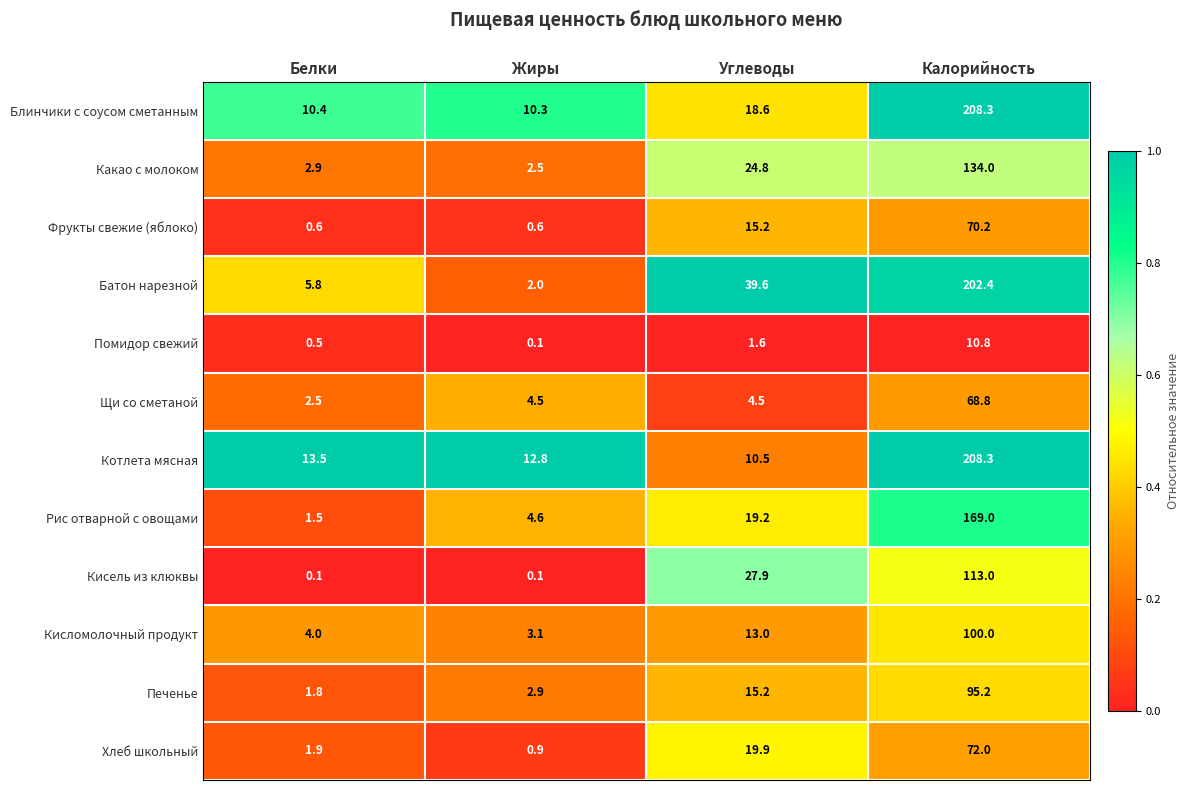

At how many categories does at least one series exceed 0?

4